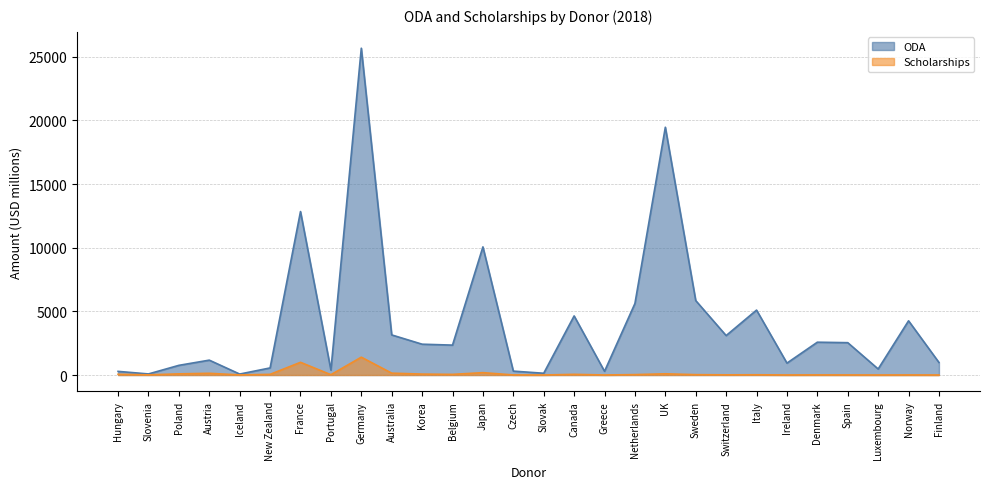

Rank the series by their maximum value, from lowest to highest.

Scholarships, ODA